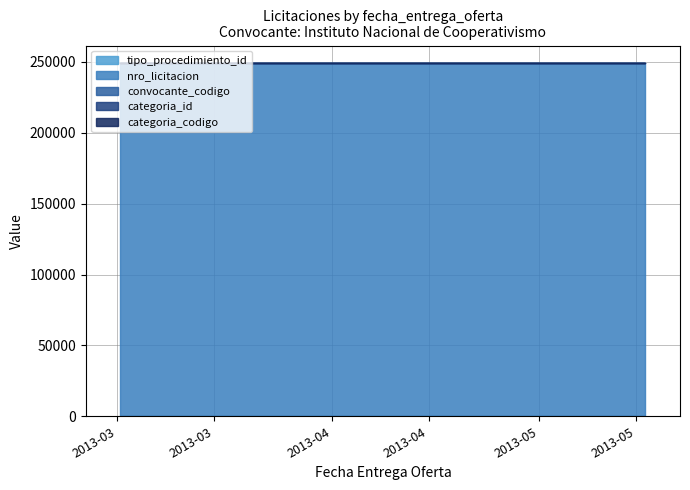

Rank the categories by nro_licitacion value from highest to lowest.

2013-05-16 09:00:00, 2013-04-29 09:00:00, 2013-03-01 10:00:00